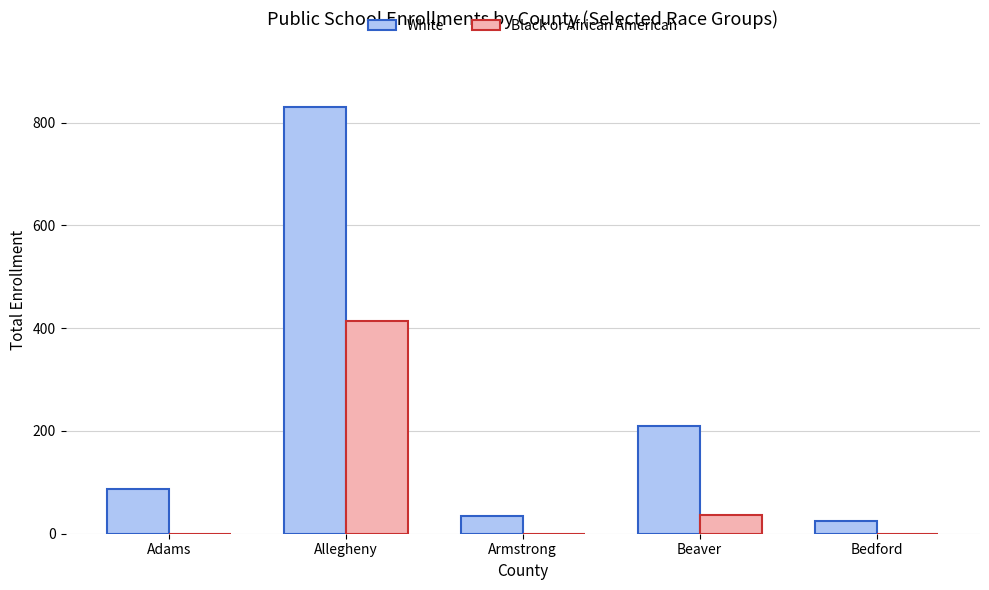

Which series changed the most between Allegheny and Bedford?

White